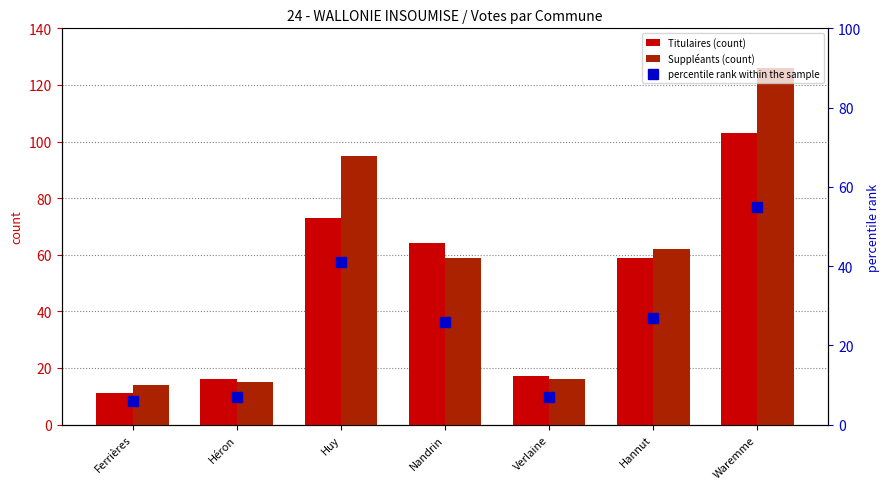

At which label does percentile rank within the sample first exceed 26?

Huy